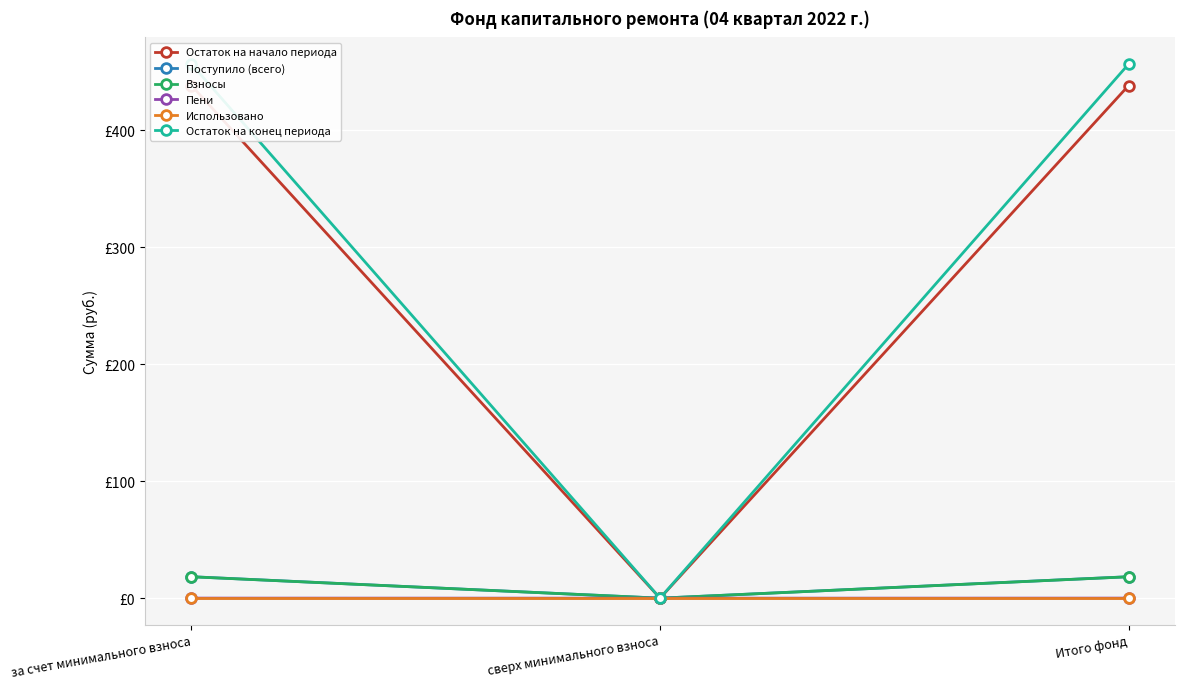

What is the value of the Взносы point at the 1st from the left?

18.3